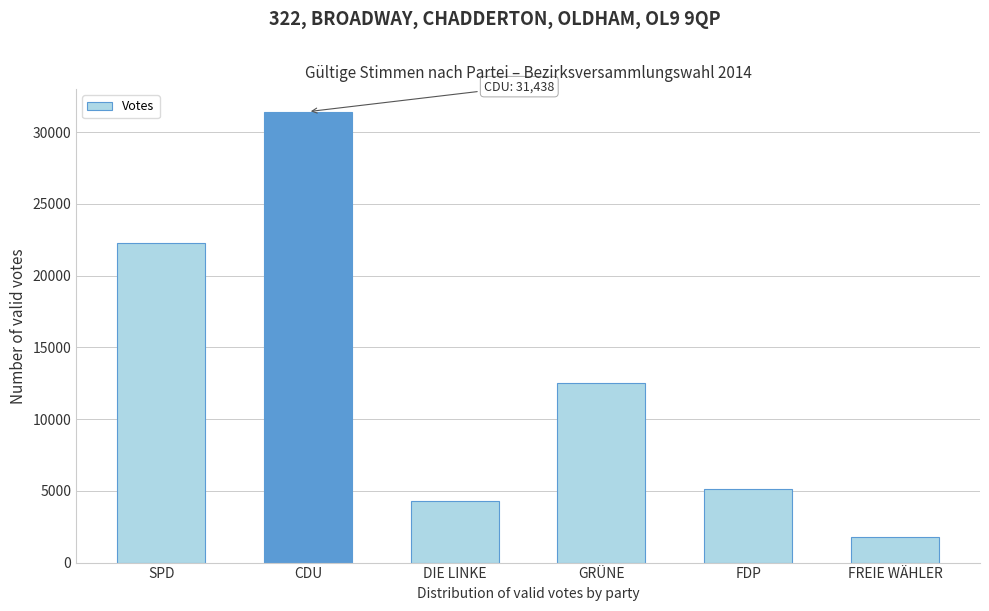

Reading left to right, list all the values displayed in this chart.

22277	31438	4260	12554	5153	1777